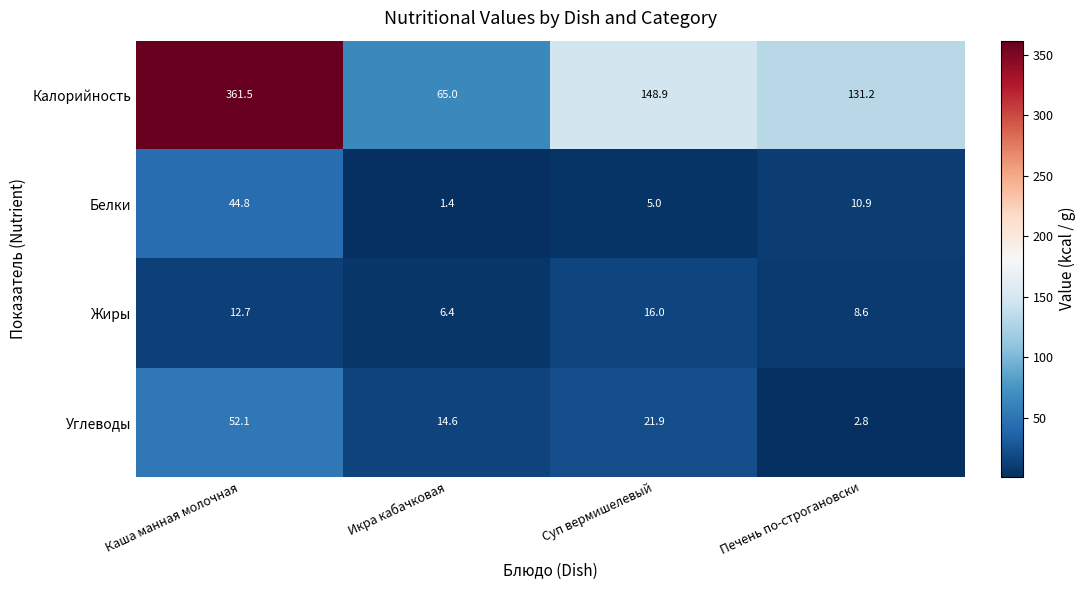

Reading left to right, transcribe all the data shown in this chart.

Калорийность: Каша манная молочная=361.5	Икра кабачковая=65.0	Суп вермишелевый=148.9	Печень по-строгановски=131.2
Белки: Каша манная молочная=44.8	Икра кабачковая=1.4	Суп вермишелевый=5.0	Печень по-строгановски=10.9
Жиры: Каша манная молочная=12.7	Икра кабачковая=6.4	Суп вермишелевый=16.0	Печень по-строгановски=8.6
Углеводы: Каша манная молочная=52.1	Икра кабачковая=14.6	Суп вермишелевый=21.9	Печень по-строгановски=2.8